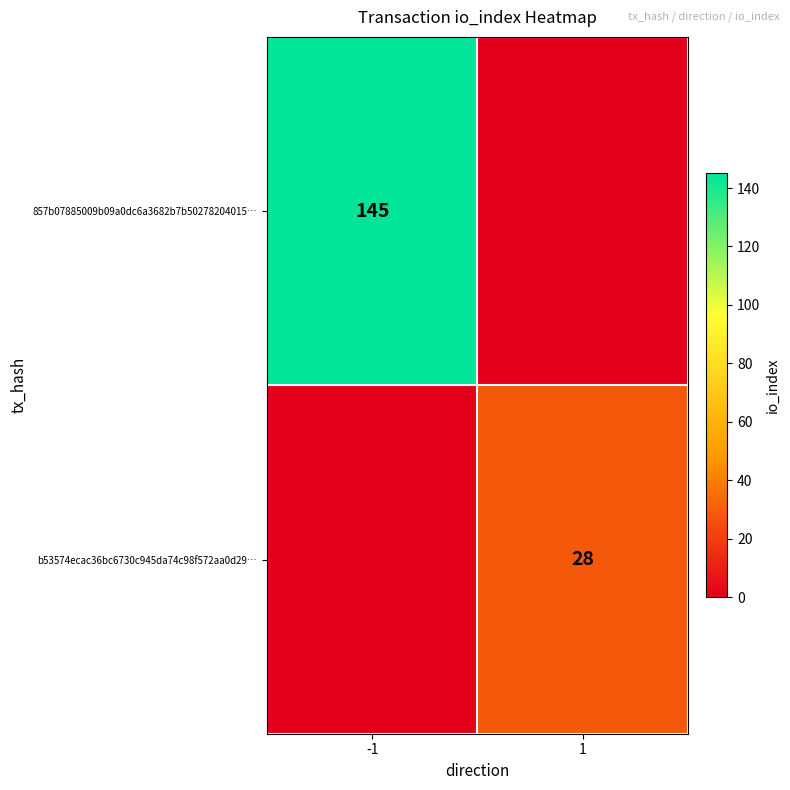

True or false: 857b07885009b09a0dc6a3682b7b50278204015… has a value of 67 at -1.

False